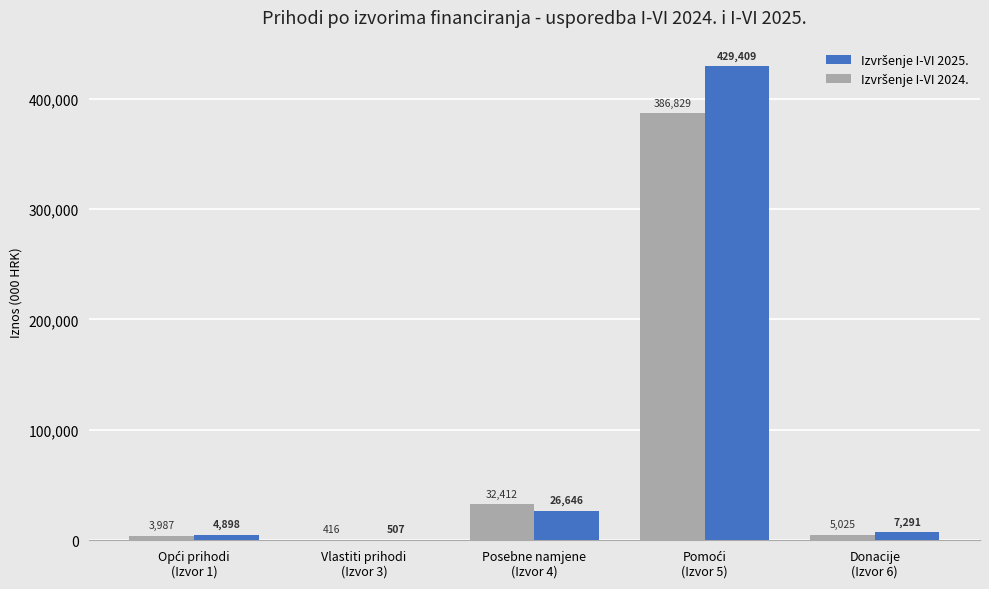

How many categories are shown in the chart?

5